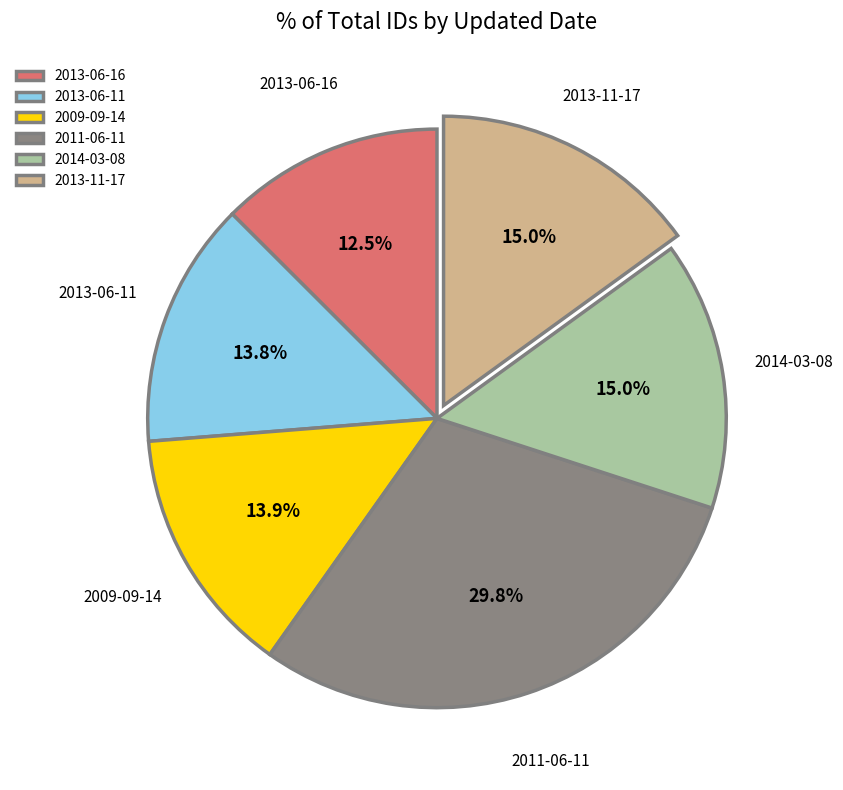

Count the number of slices in the pie.

6